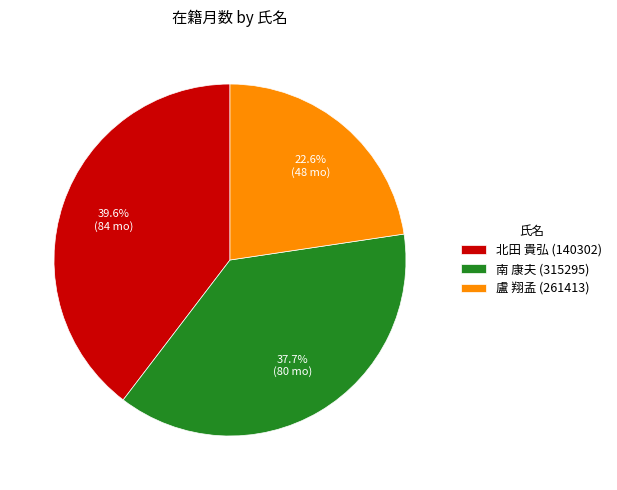

What is the largest slice in the pie chart?

北田 貴弘 (140302)